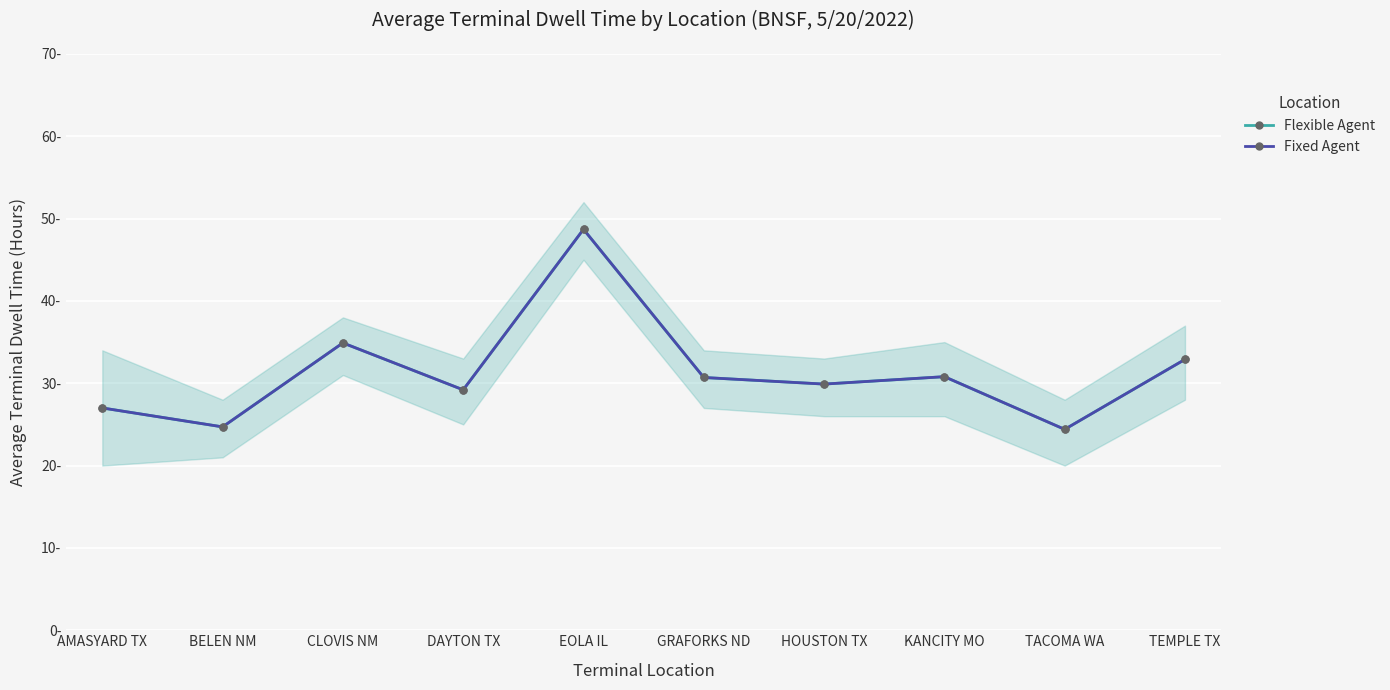

In Flexible Agent, how many points are lower than both neighbors (excluding endpoints)?

4